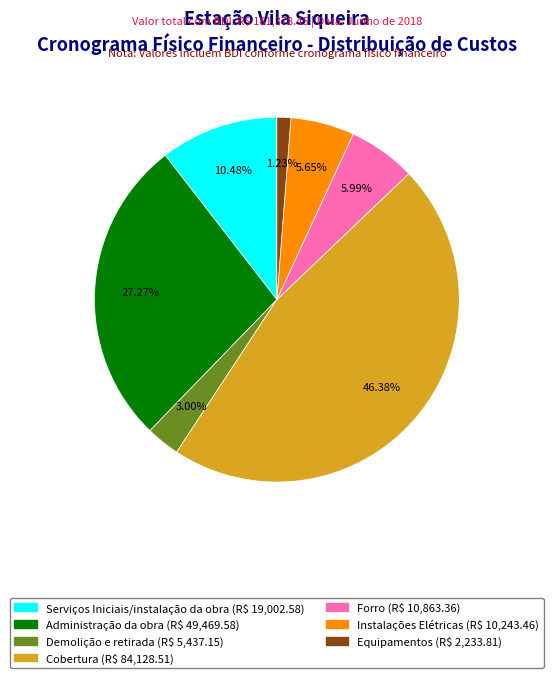

Which slice is the smallest?

Equipamentos